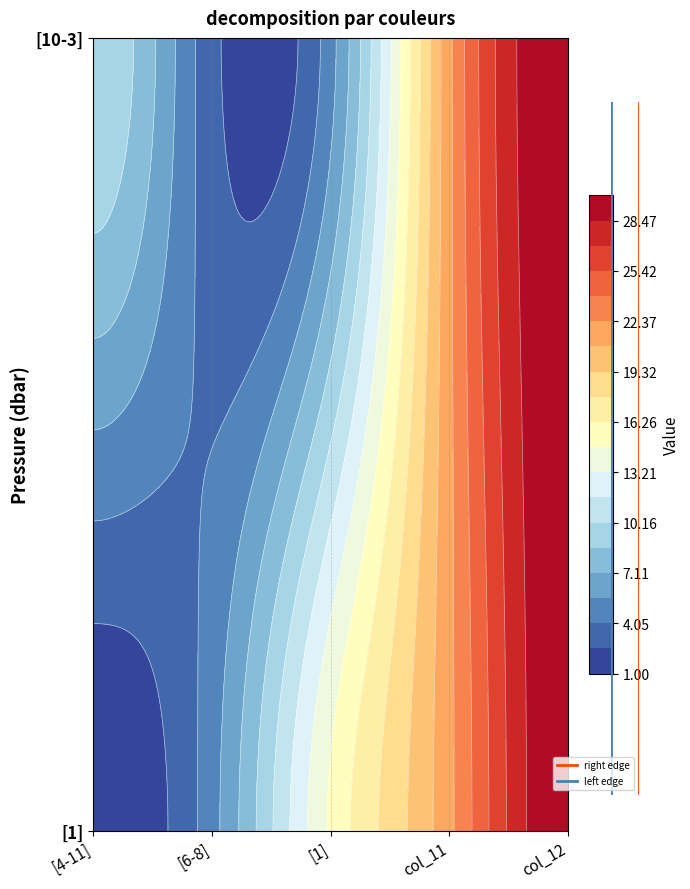

Rank the series at [10-3] from lowest to highest value.

[6-8], [1], [4-11], col_11, col_12